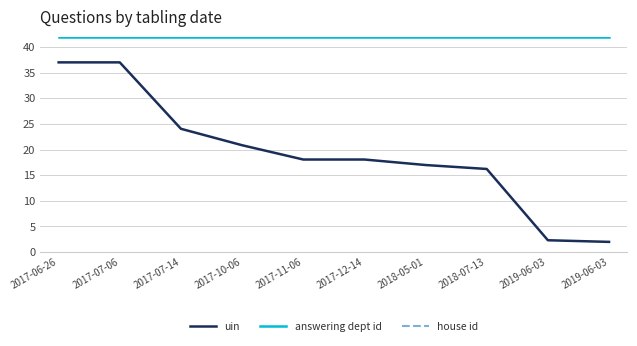

What is the greatest value displayed?

49.0